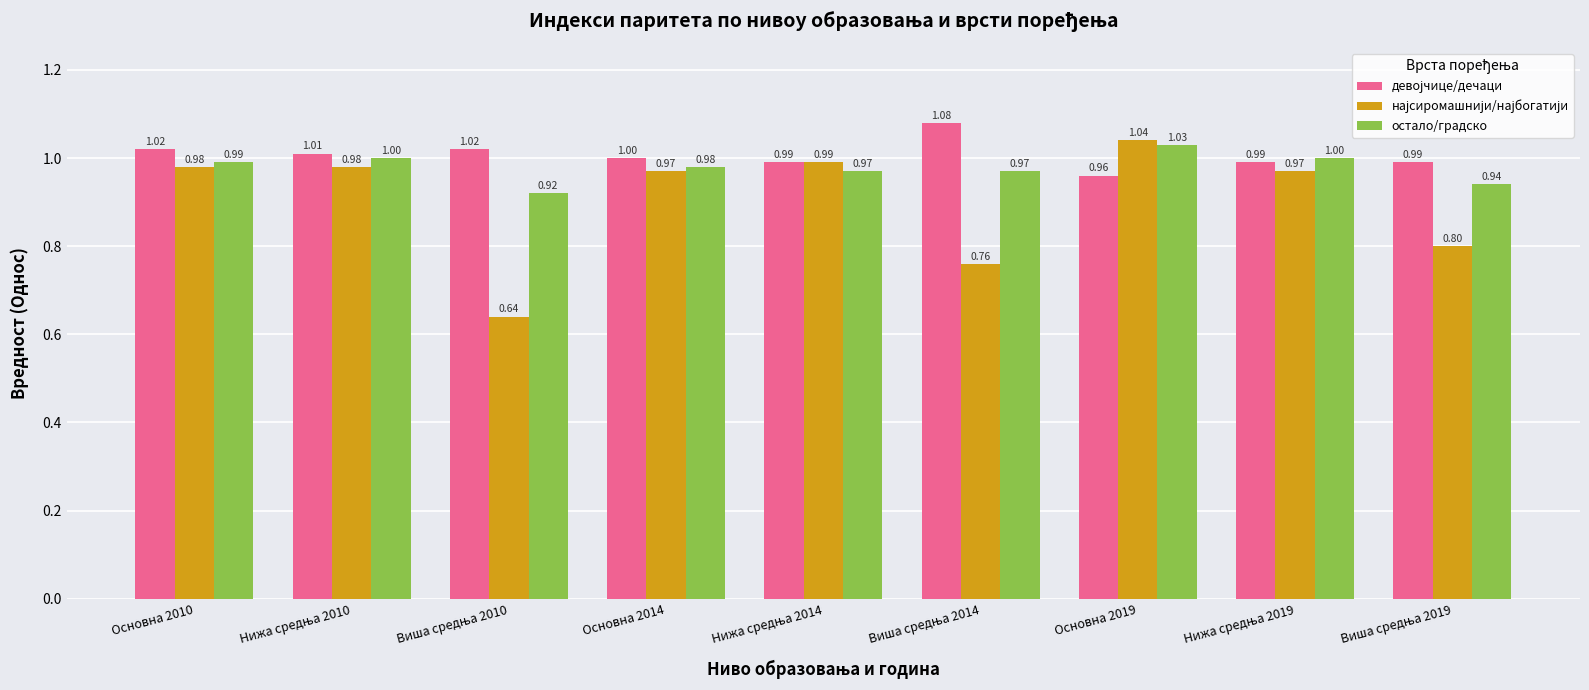

At which category is the sum across all series the highest?

Основна 2019